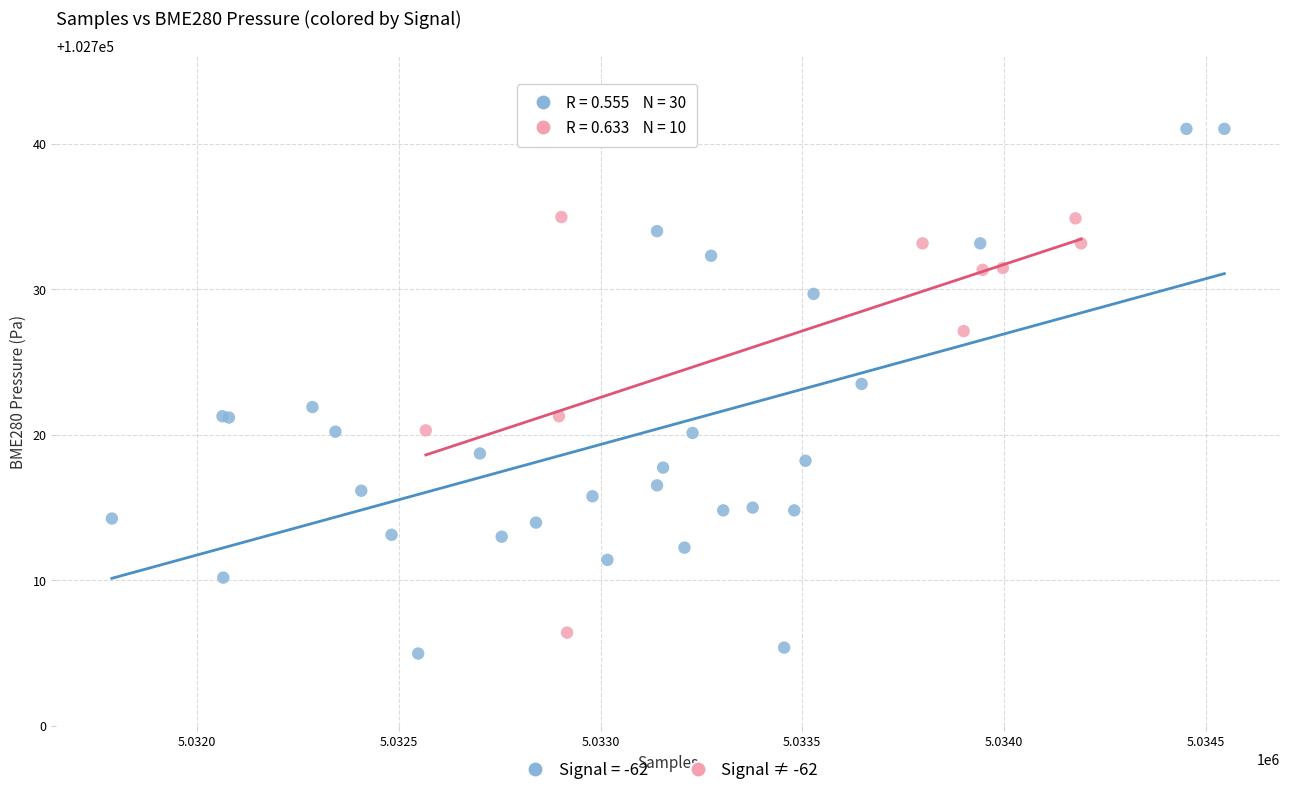

Which series reaches the maximum Y coordinate?

Signal = -62